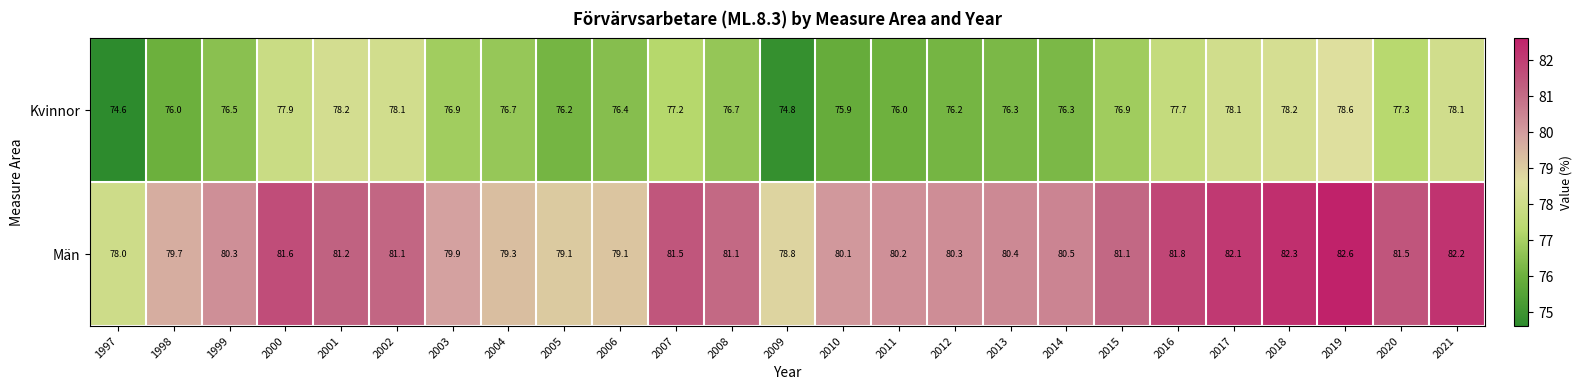

Between 1998 and 2004, which series saw the biggest shift?

Kvinnor